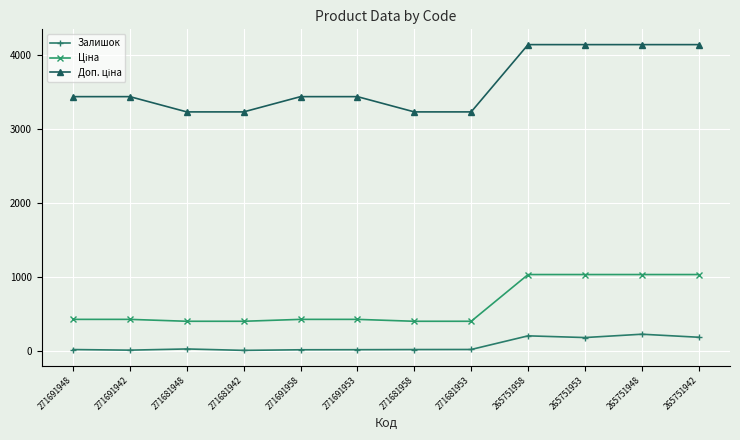

At how many categories does at least one series exceed 2866?

12